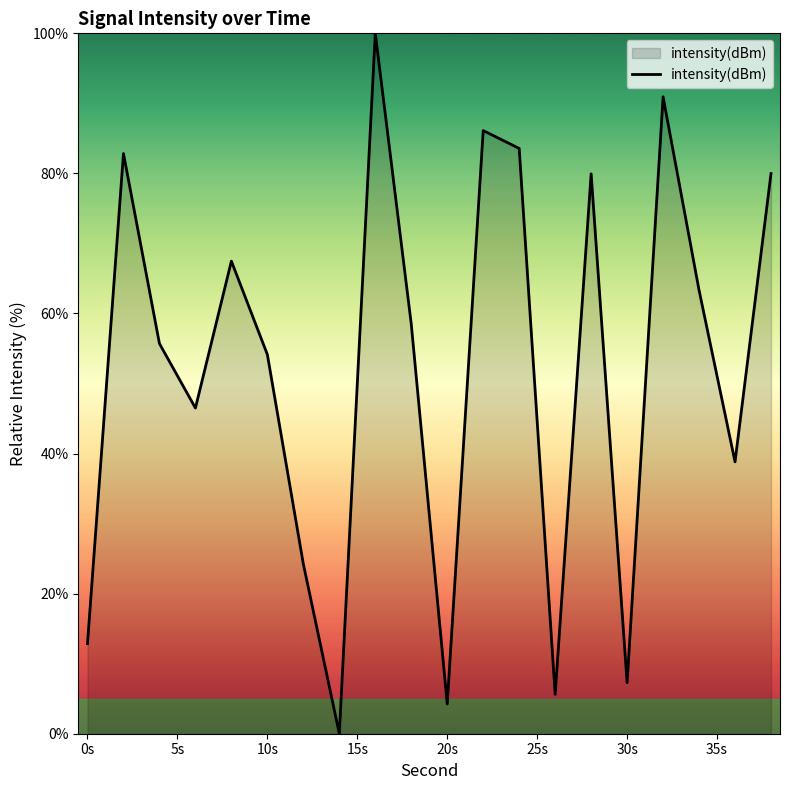

What is the maximum value shown in the chart?

100.0